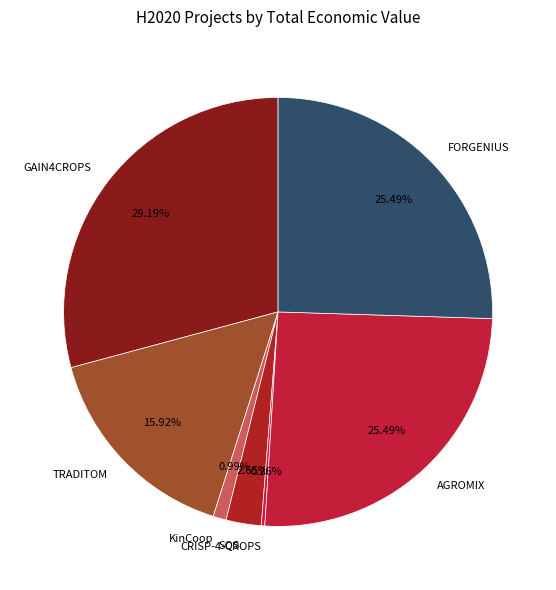

The AGROMIX slice represents 35% of the pie. True or false?

False